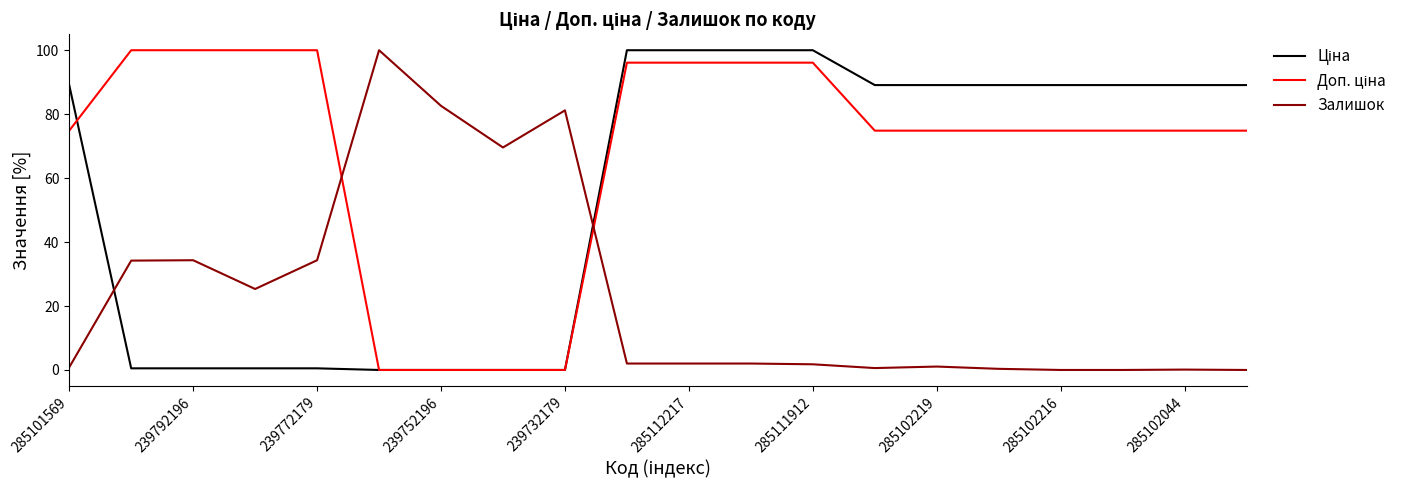

What is the maximum value shown in the chart?

100.0